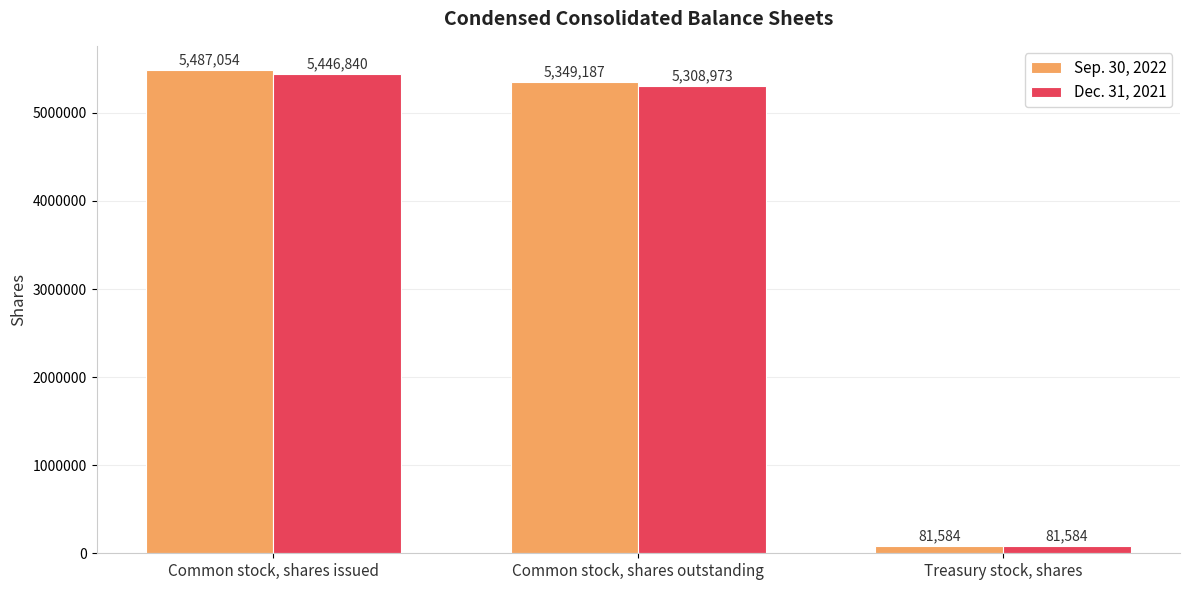

What is the approximate value of Sep. 30, 2022 at Common stock, shares issued, to the nearest 50?

5487050